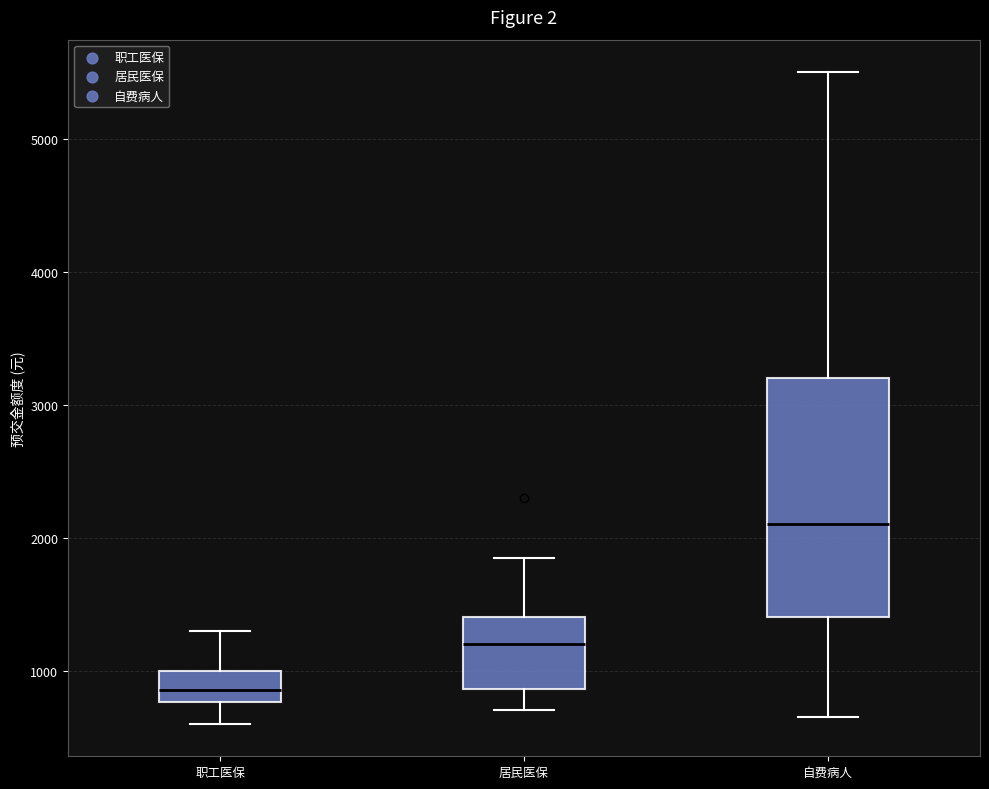

Which box is the tallest, from its lower edge to its upper edge?

自费病人